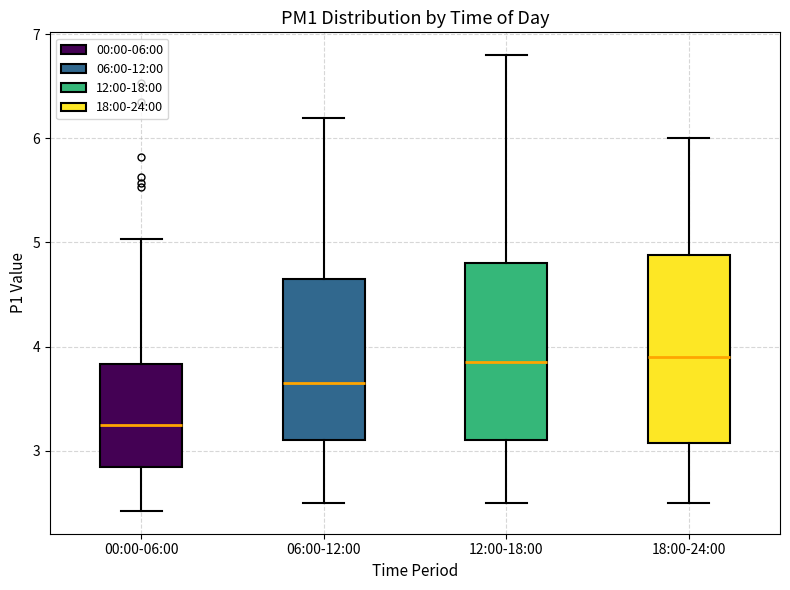

Which box is the tallest, from its lower edge to its upper edge?

18:00-24:00